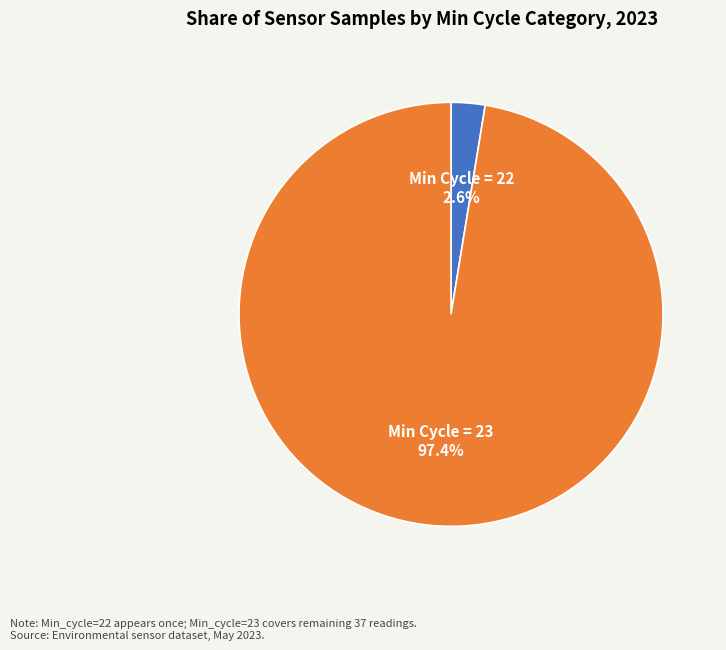

Is there any slice that represents more than half of the pie?

Yes